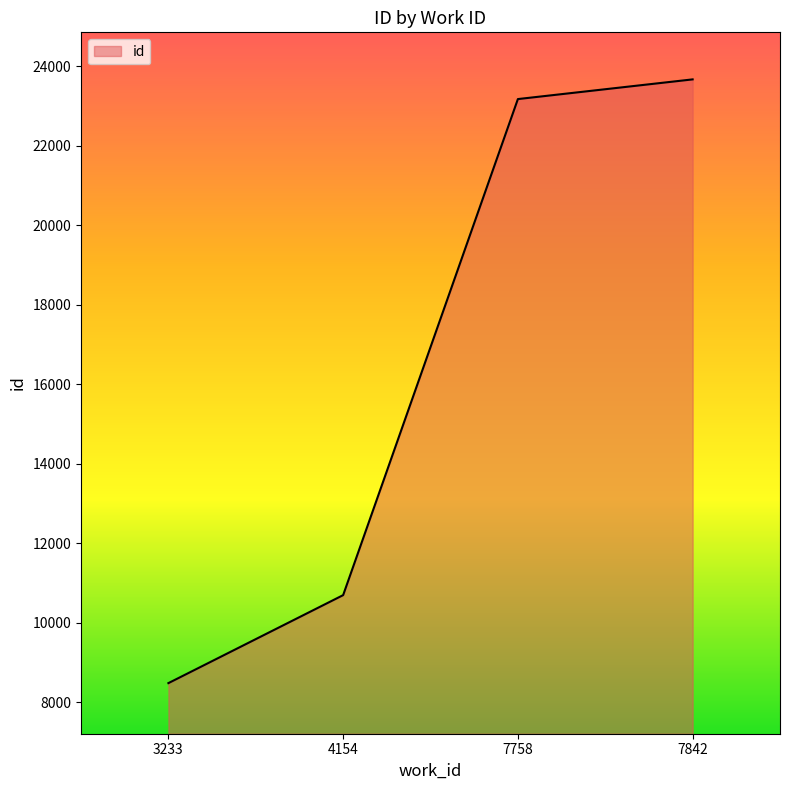

List the labels in order of value, largest first.

7842, 7758, 4154, 3233